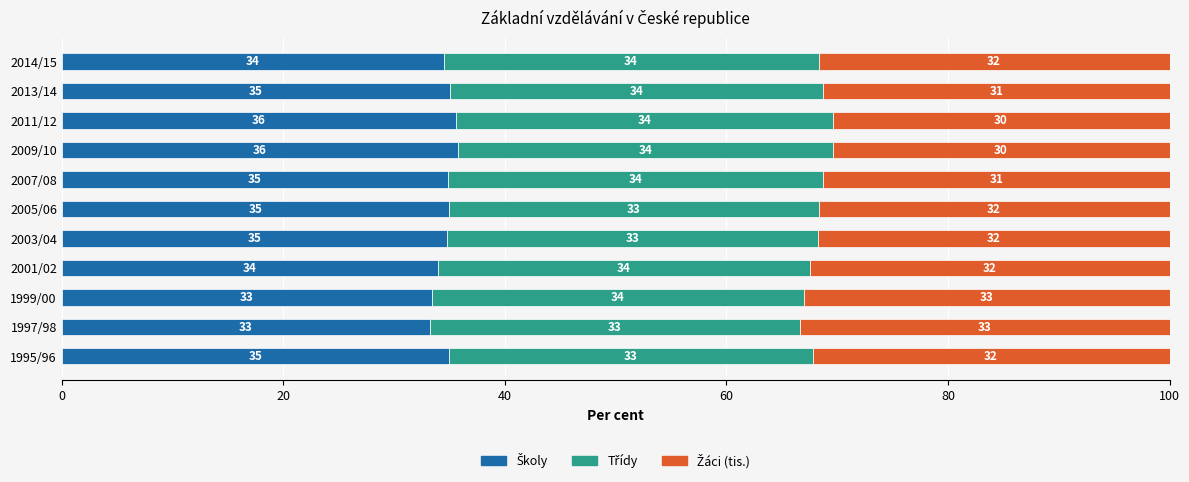

How many series are shown in this chart?

3